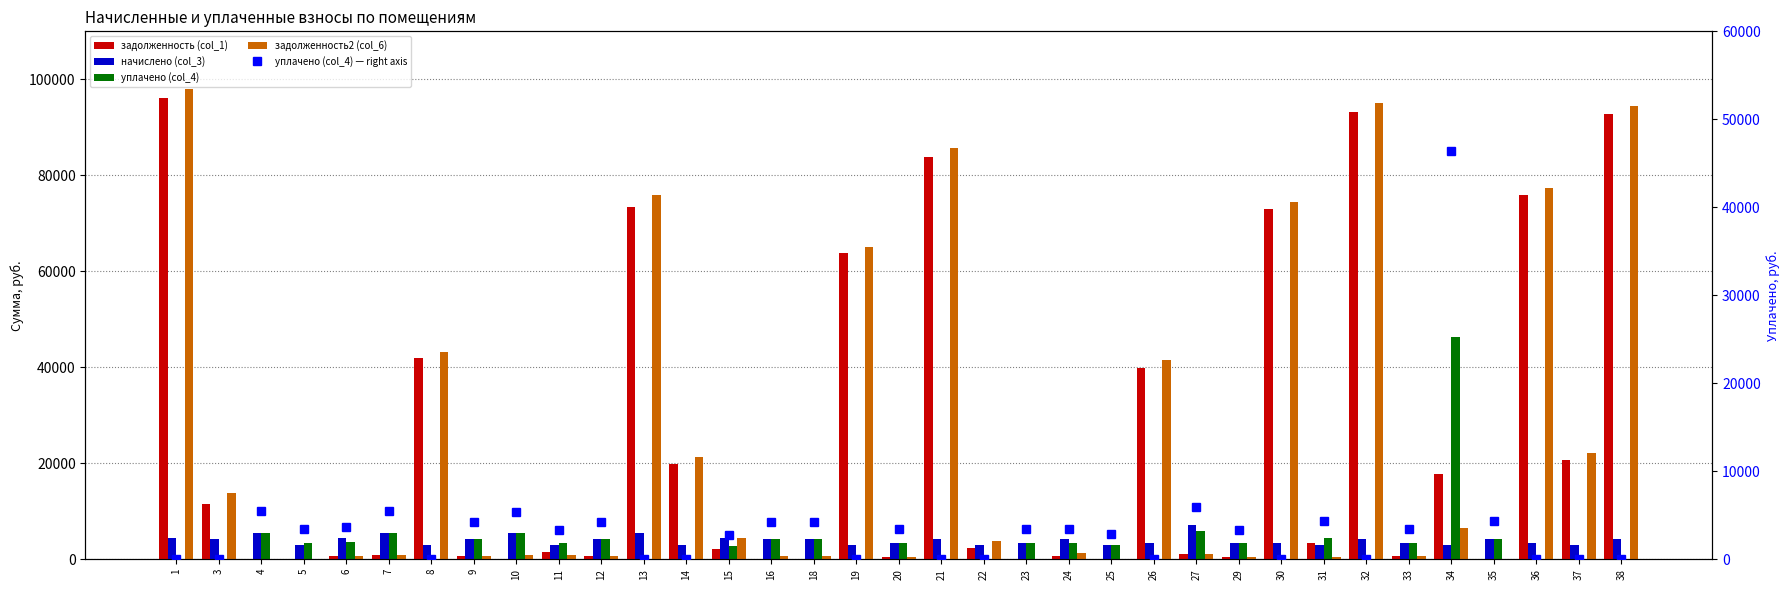

Which series has the largest range (max minus min)?

задолженность2 (col_6)